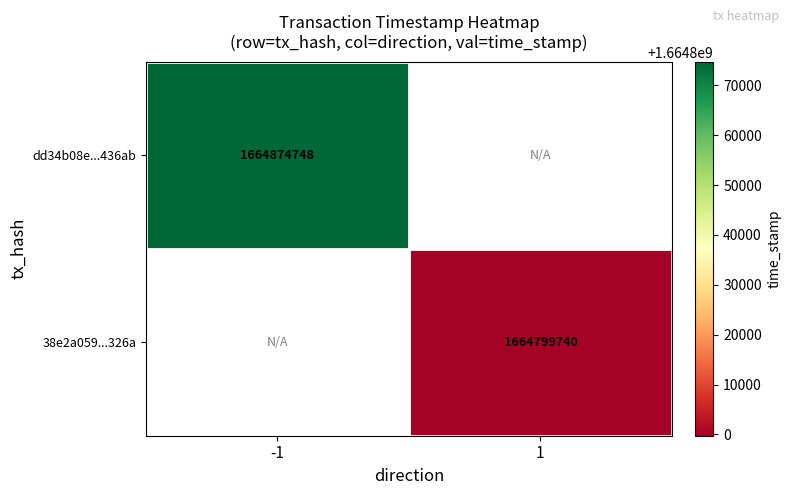

True or false: dd34b08e...436ab has a value of 1664874748 at -1.

True